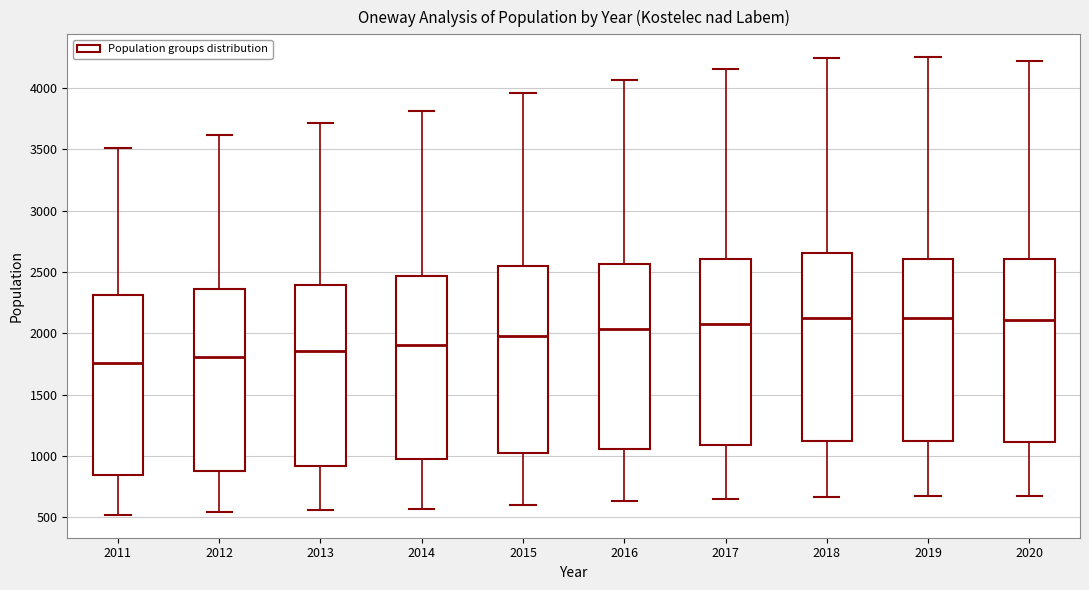

Where is the lower edge of the box at x = 2017 on the y-axis? The values are not printed on the chart, so give them approximately, as read against the axis.

1100